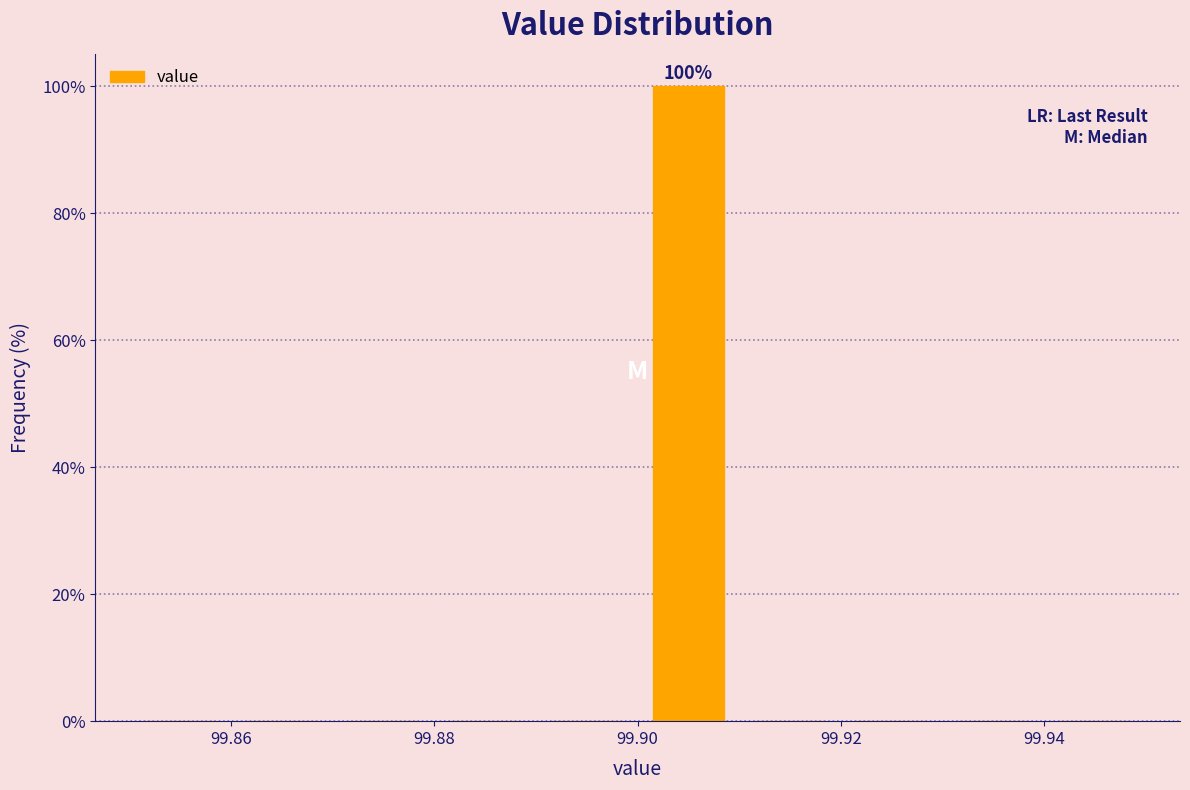

Over which range of the x-axis is the bar tallest?

99.90 to 99.91